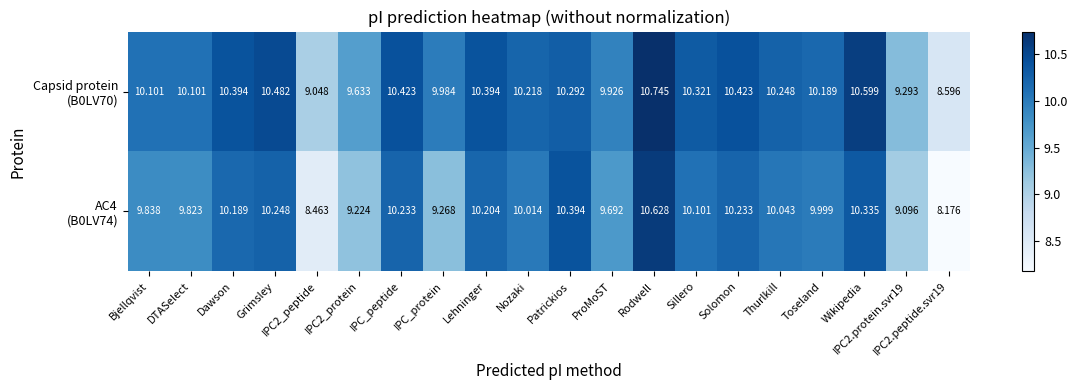

At which category is the sum across all series the highest?

Rodwell